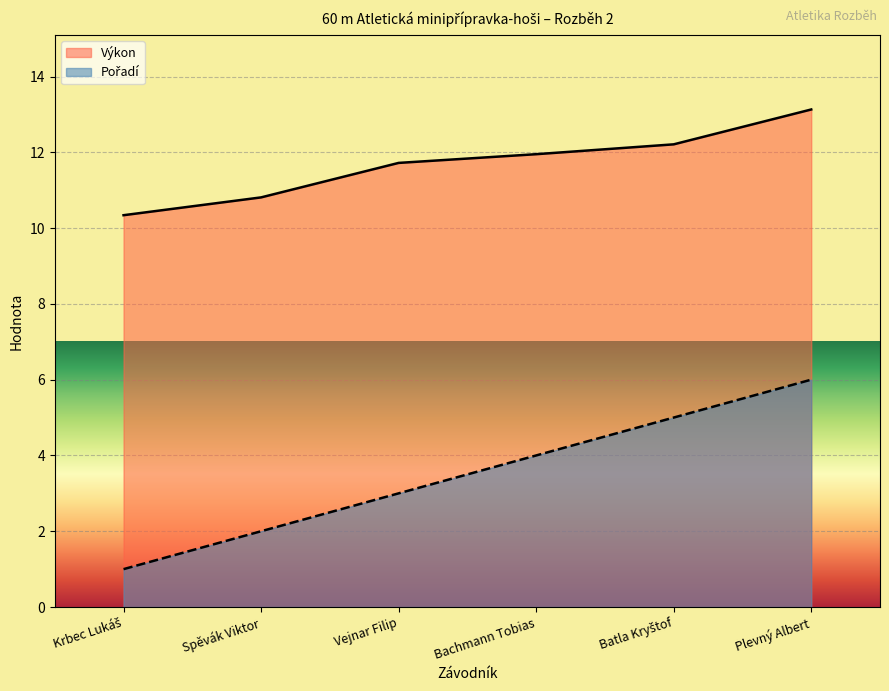

What is the difference between the Pořadí values at Krbec Lukáš and Vejnar Filip?

2.0